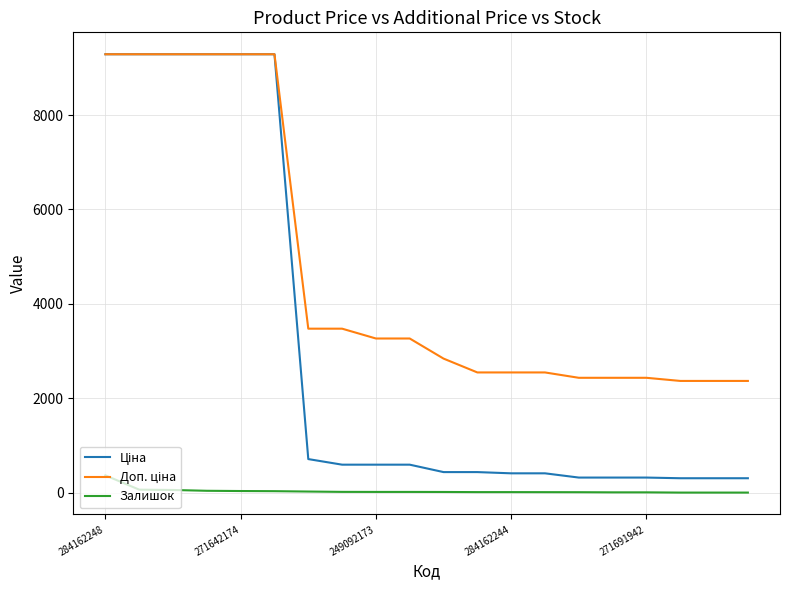

What is the maximum value shown in the chart?

9290.5